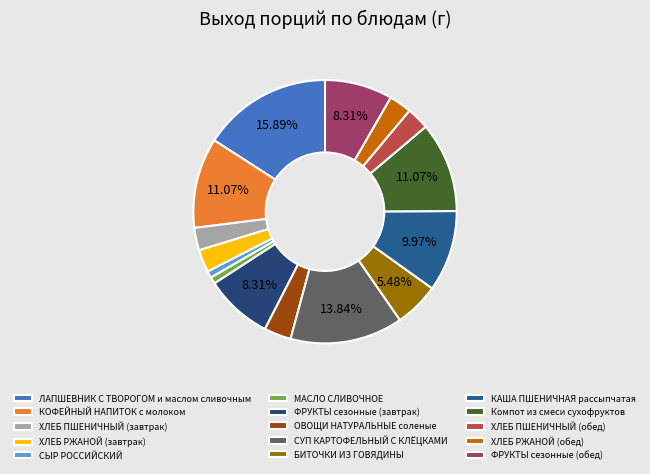

To the nearest percent, what portion does СЫР РОССИЙСКИЙ represent?

1%